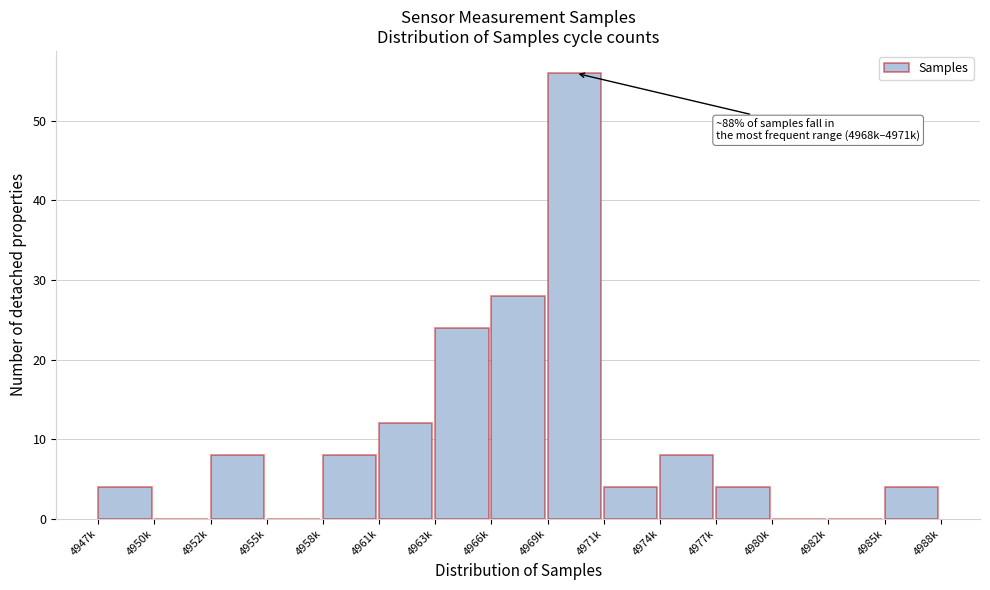

Reading right to left, extract all data points from this chart.

4985k=4	4982k=0	4980k=0	4977k=4	4974k=8	4971k=4	4969k=56	4966k=28	4963k=24	4961k=12	4958k=8	4955k=0	4952k=8	4950k=0	4947k=4